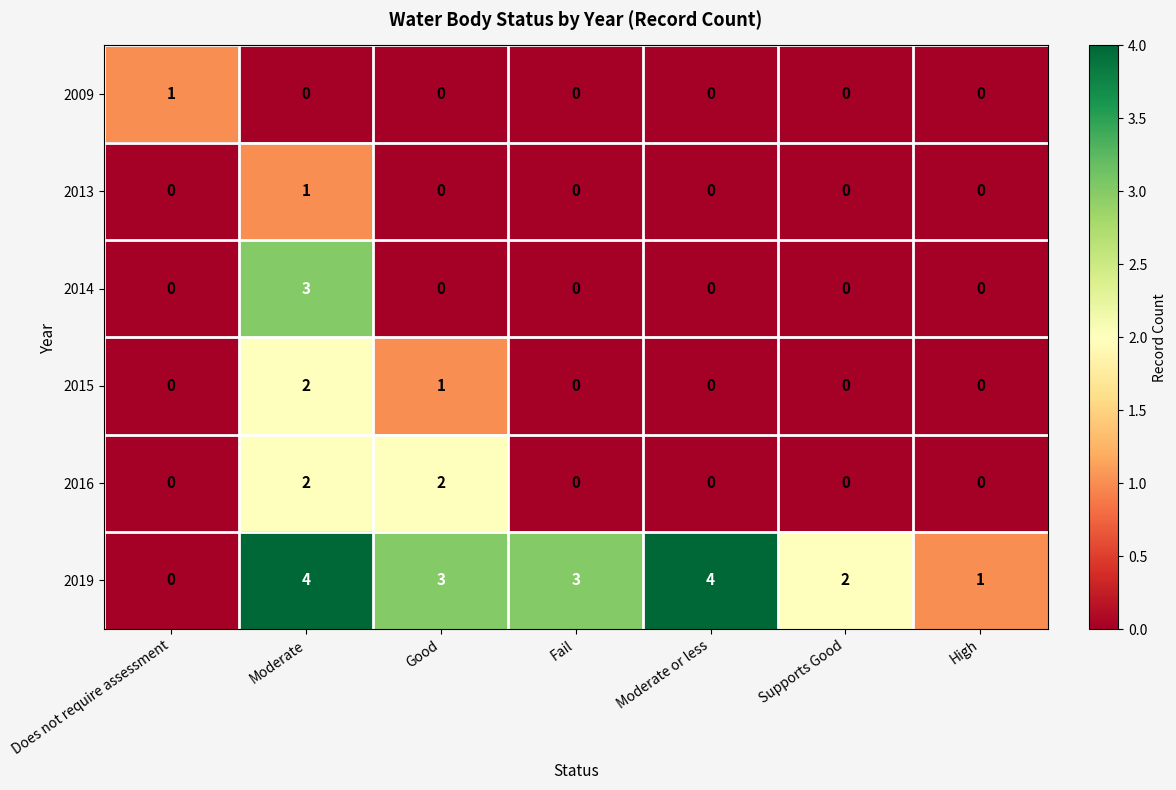

At which label does 2019 first exceed 3?

Moderate